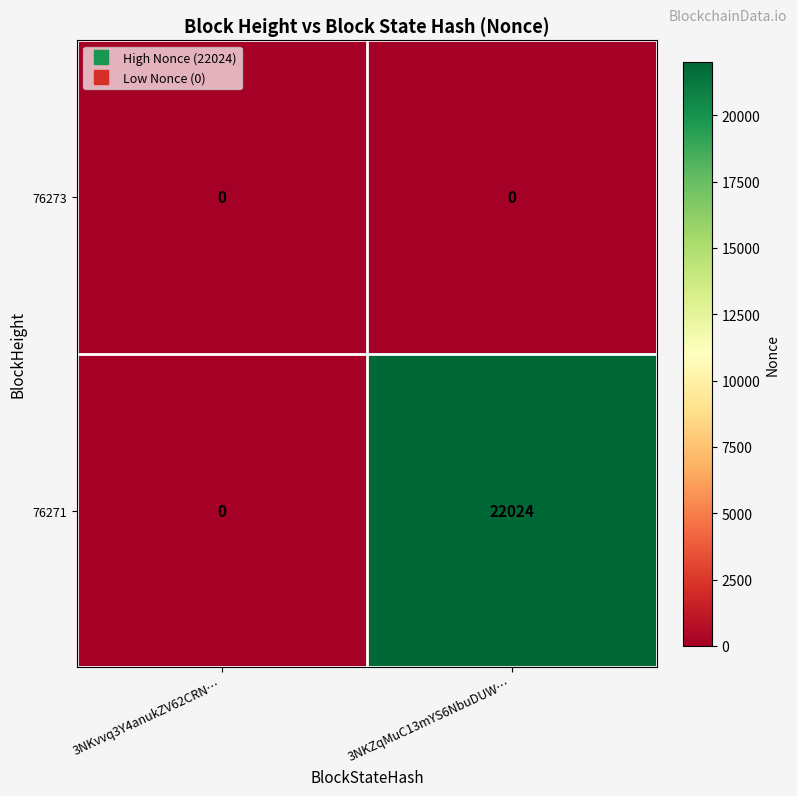

Which series has the largest range (max minus min)?

76271